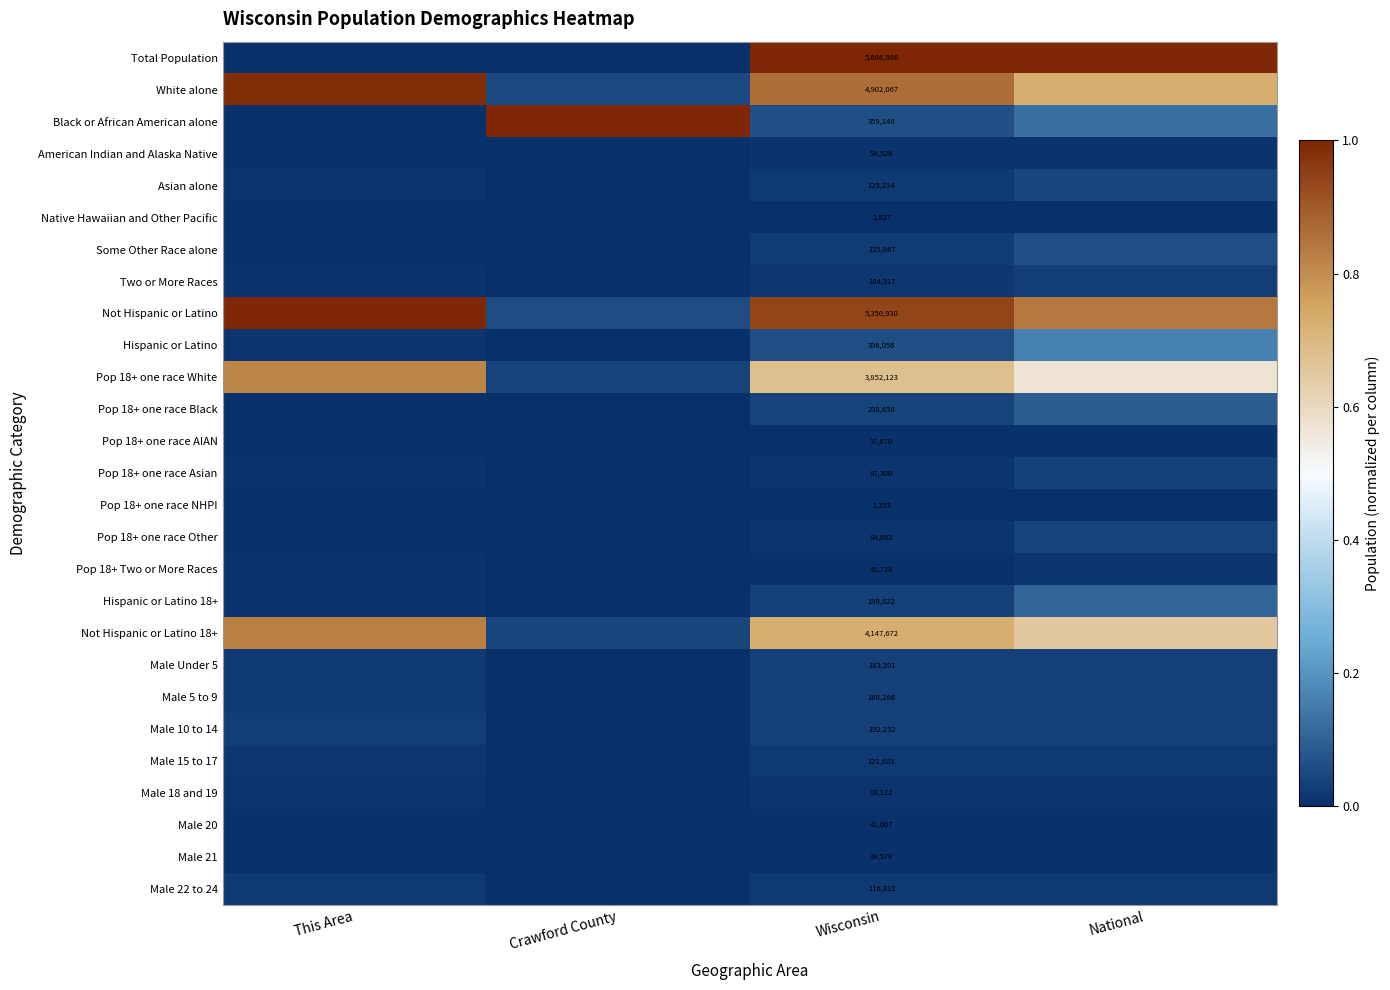

What is the sum of all Not Hispanic or Latino values?

2.8